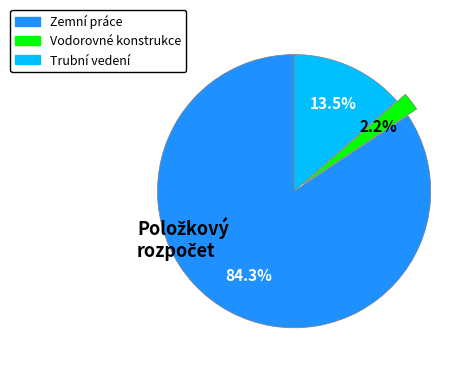

To the nearest percent, what is the difference between the largest and smallest slice percentages?

82%